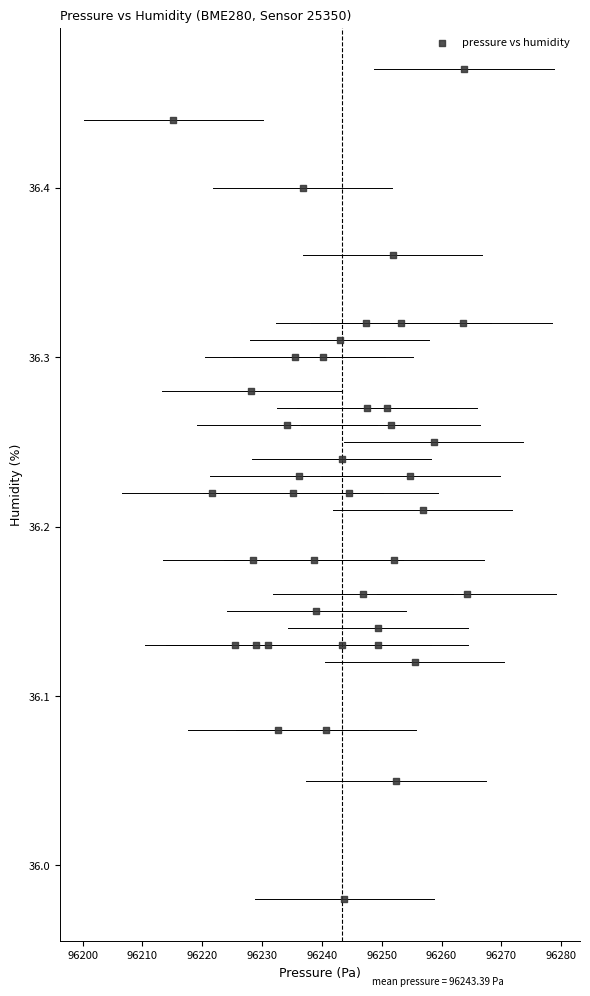

What is the range of Y values (max minus min)?

0.5